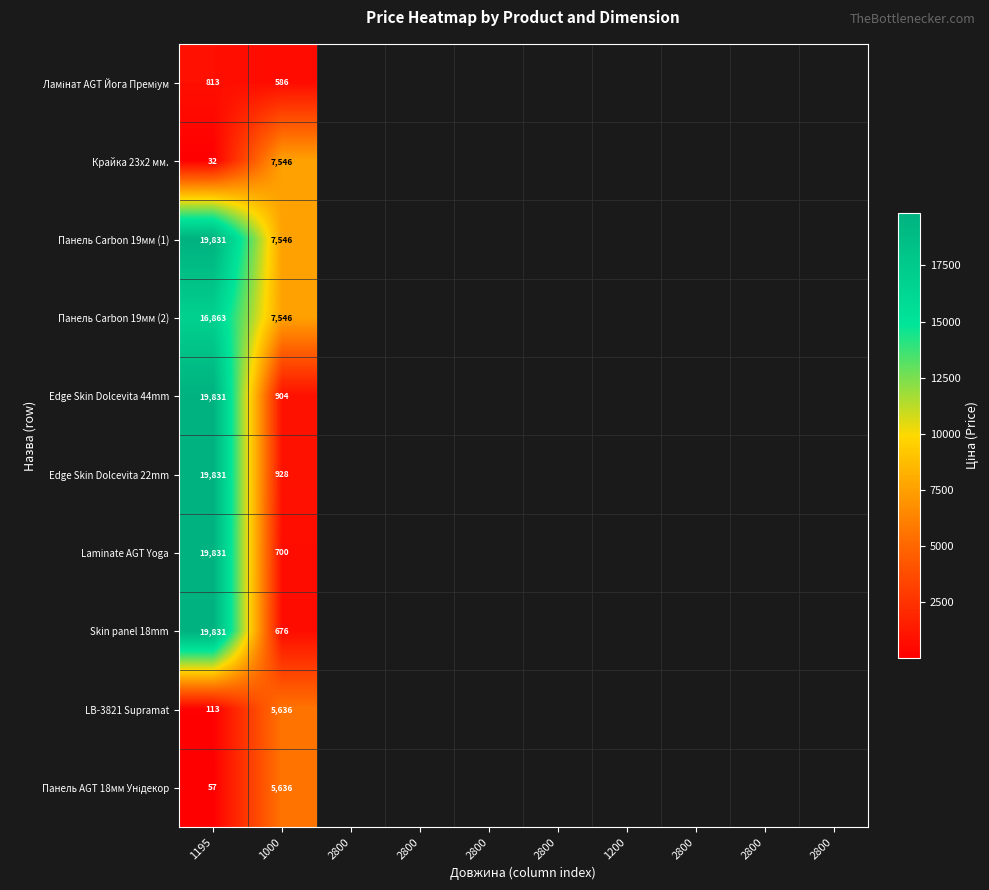

What is the total value across all series at 1195?

117033